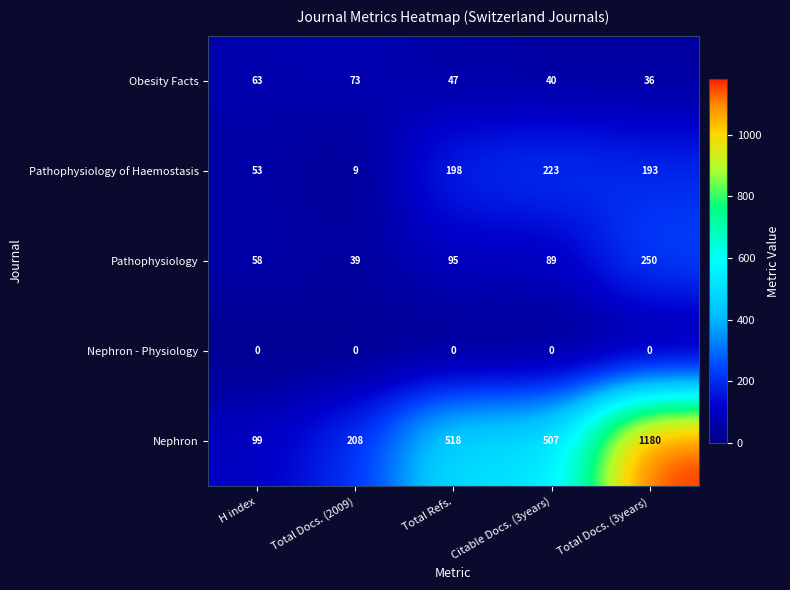

What is the total value across all series at Total Docs. (2009)?

329